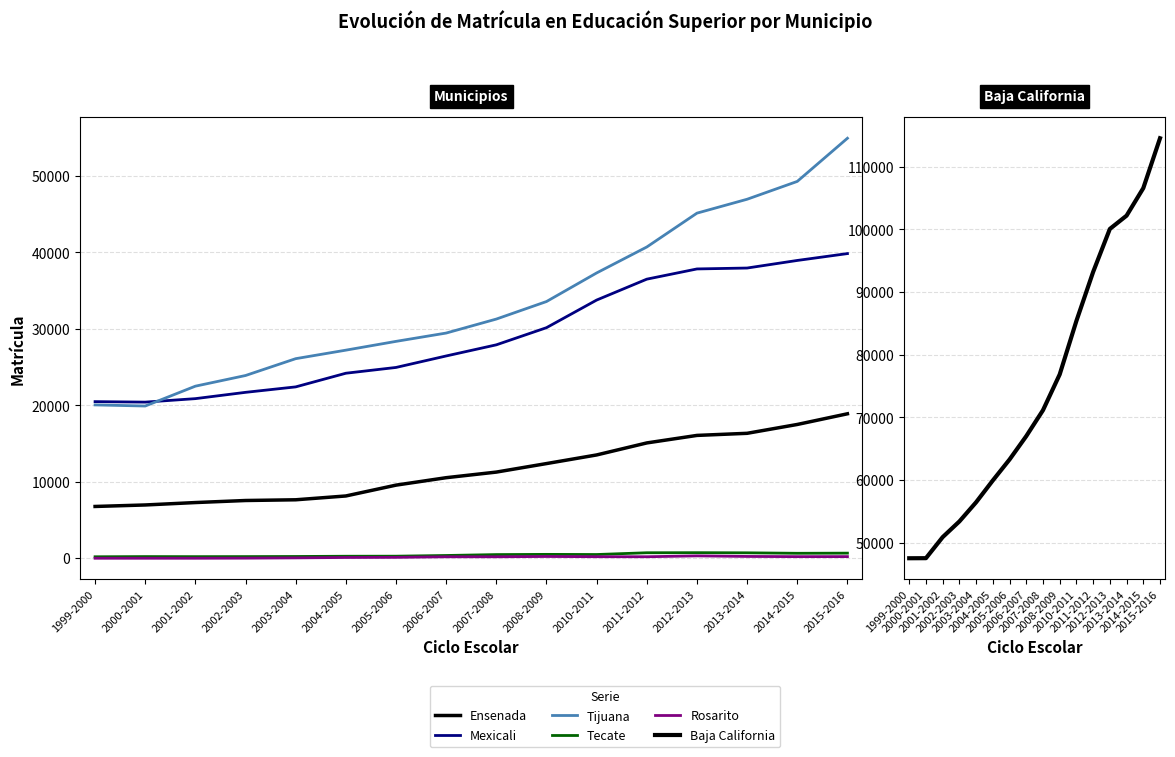

At which label does Tecate reach its minimum?

1999-2000